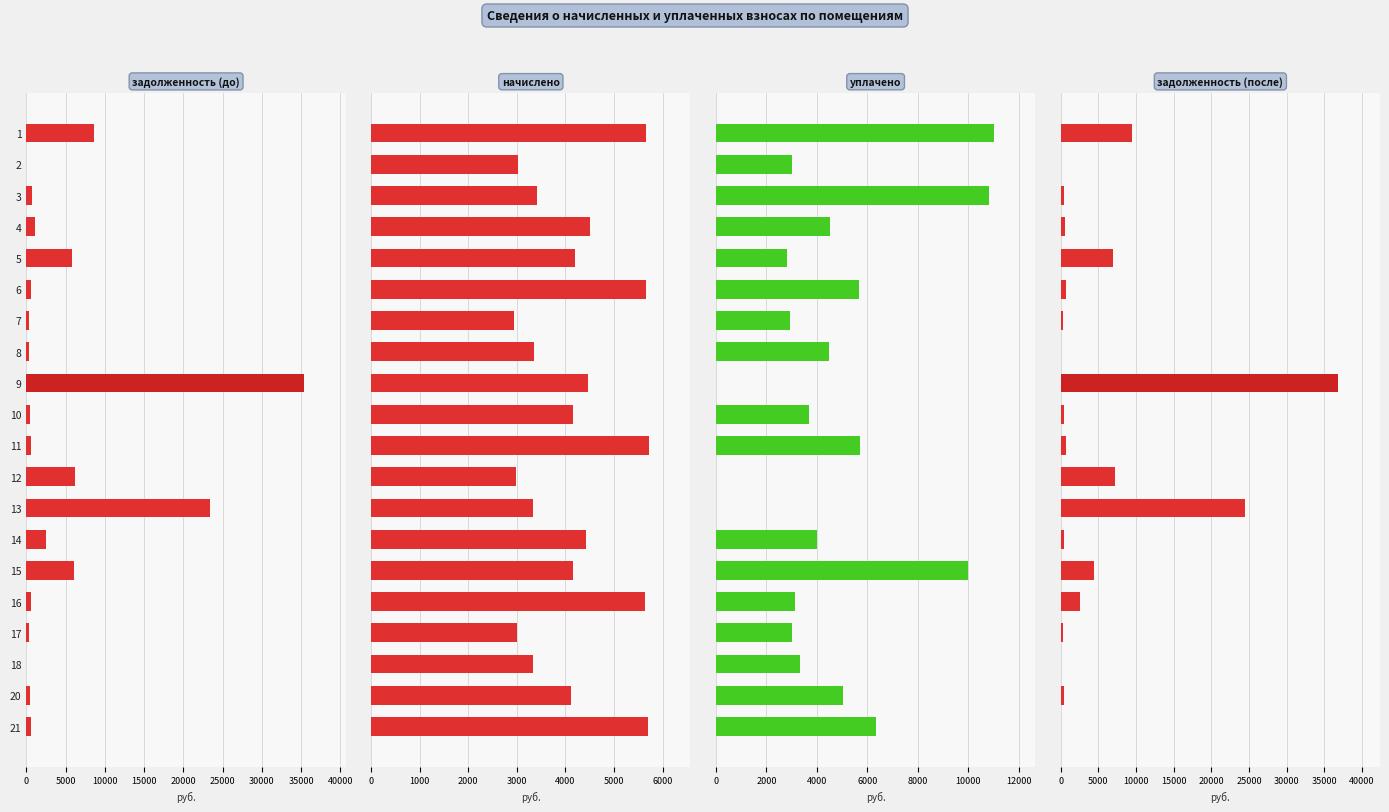

Which has a higher value, 4 or 14?

14